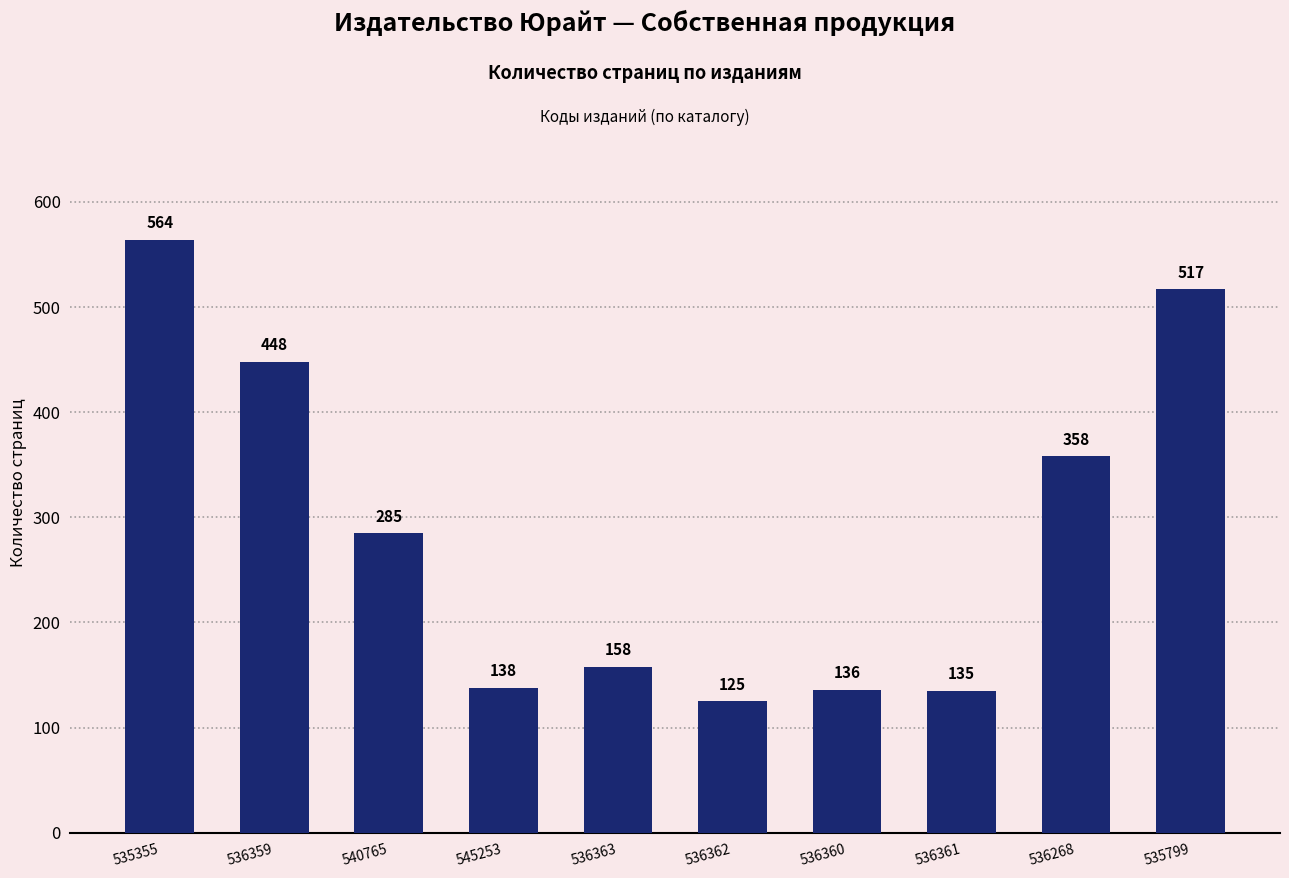

Approximately how many times larger is the value at 536362 compared to 536361?

0.9